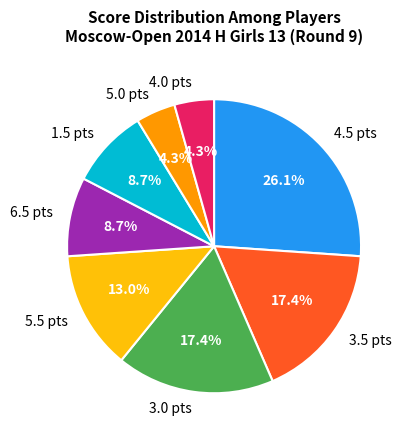

Is 5.0 pts the majority of the pie?

No